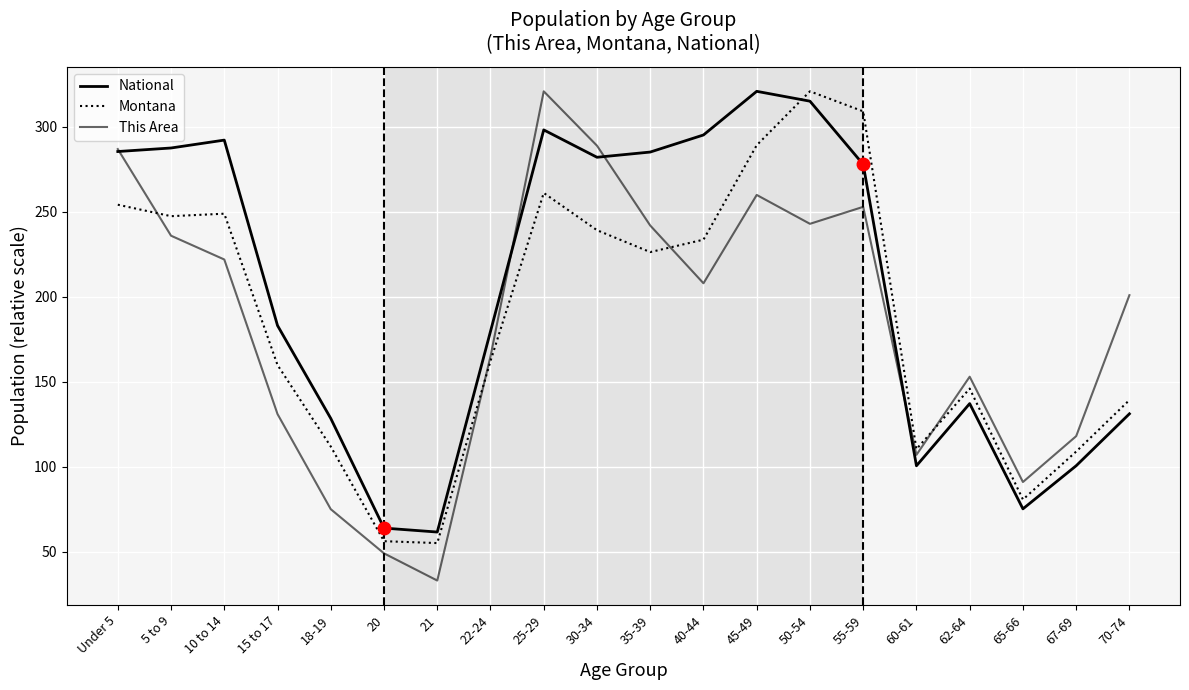

Is this an area chart (filled region under the line)?

No